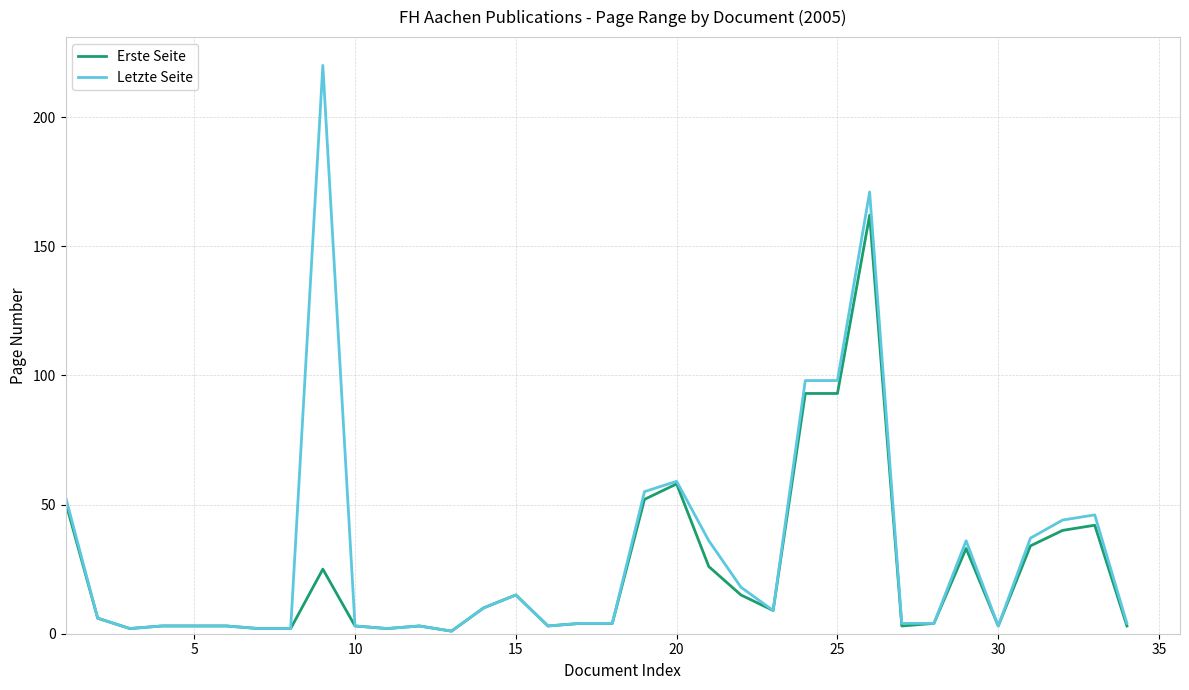

Which series has the largest range (max minus min)?

Letzte Seite